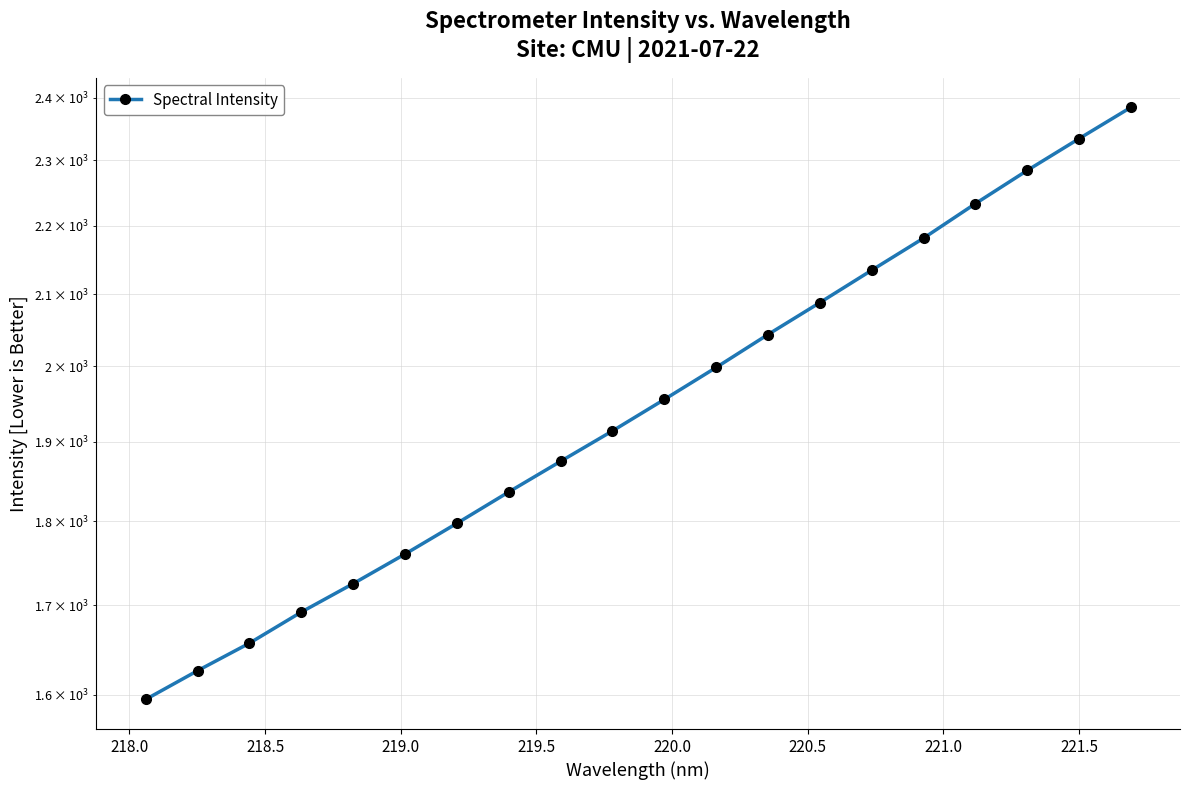

Reading left to right, list all the values displayed in this chart.

1594.7	1626.1	1656.8	1692.2	1725.2	1760.2	1797.4	1836.1	1874.7	1913.8	1955.1	1998.1	2043.3	2088.1	2134.5	2181.4	2233.2	2284.1	2333.9	2384.1